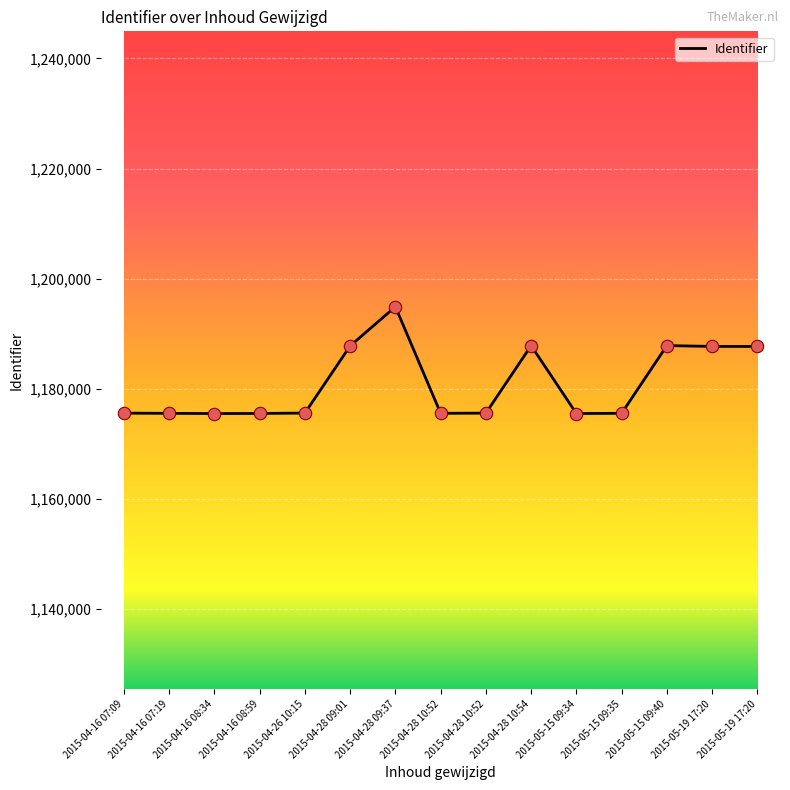

Approximately how many times larger is the value at 2015-04-28 09:37 compared to 2015-05-19 17:20?

1.0